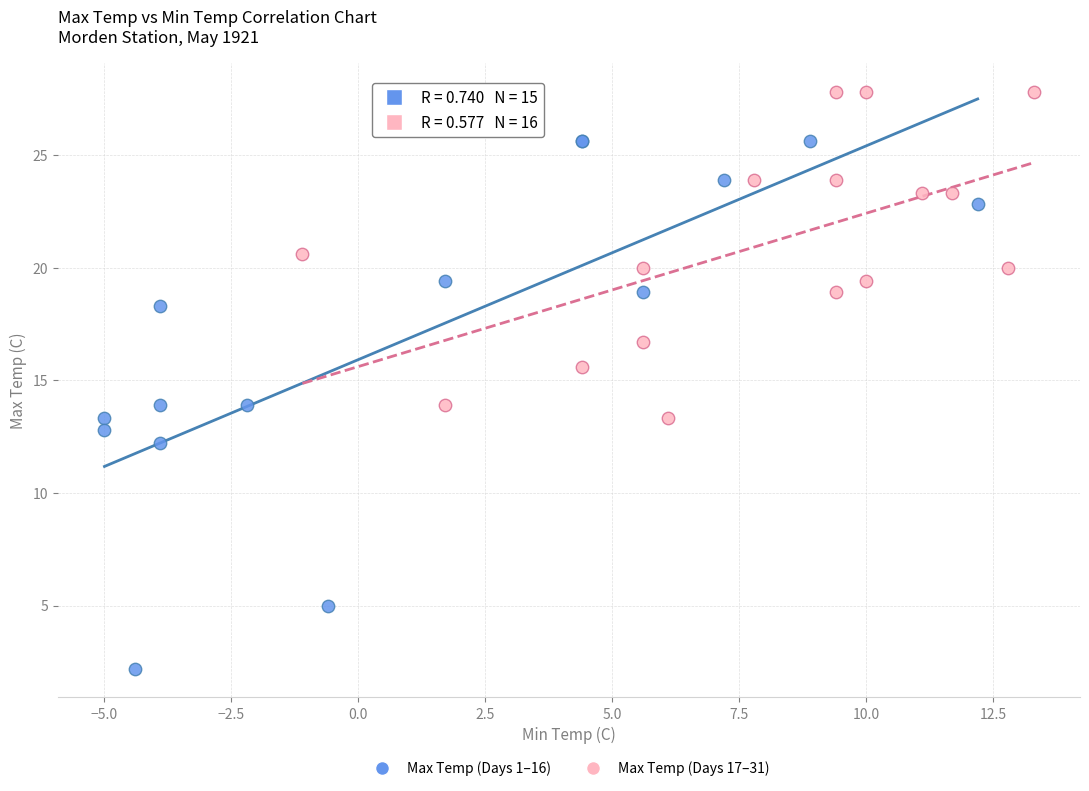

Which series reaches the maximum Y coordinate?

Max Temp (Days 17–31)